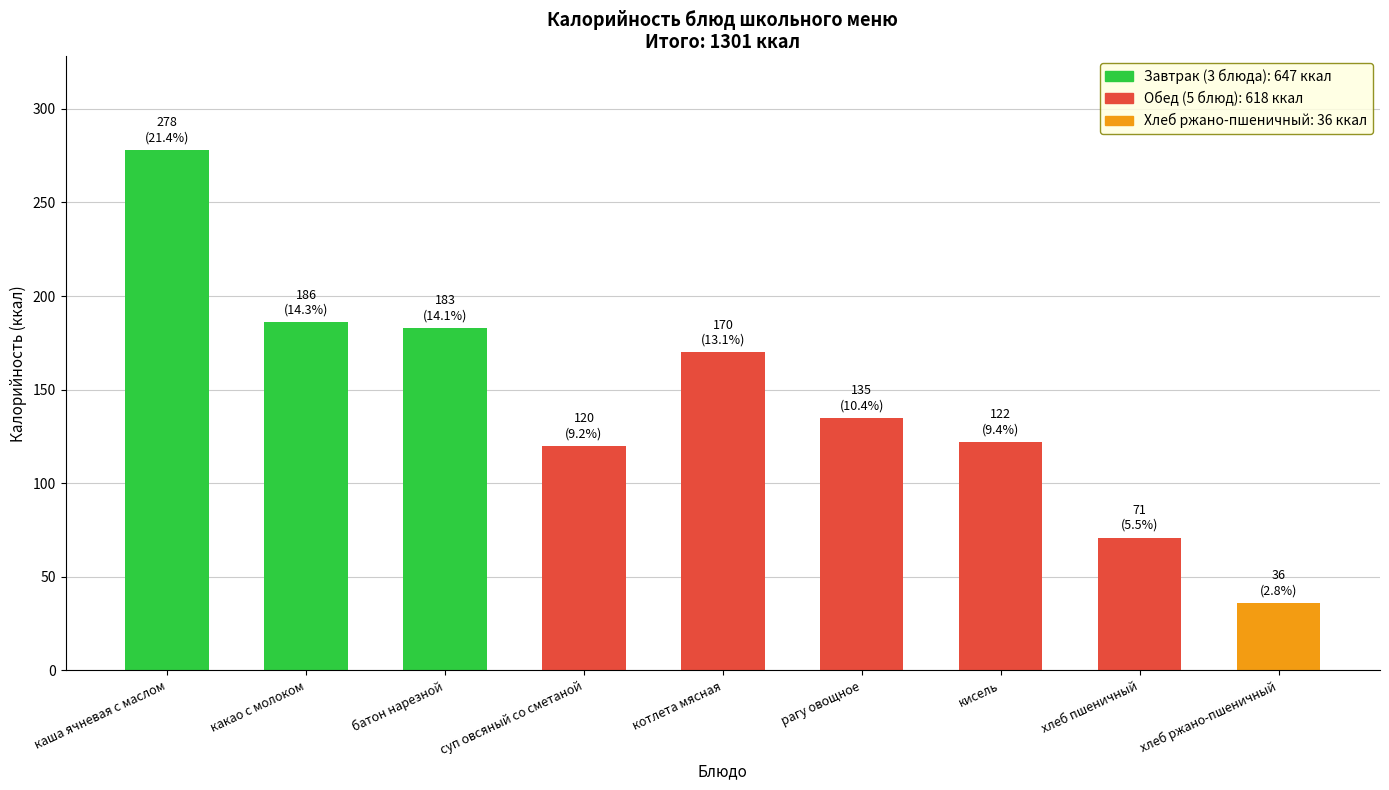

Which has a higher value, суп овсяный со сметаной or какао с молоком?

какао с молоком